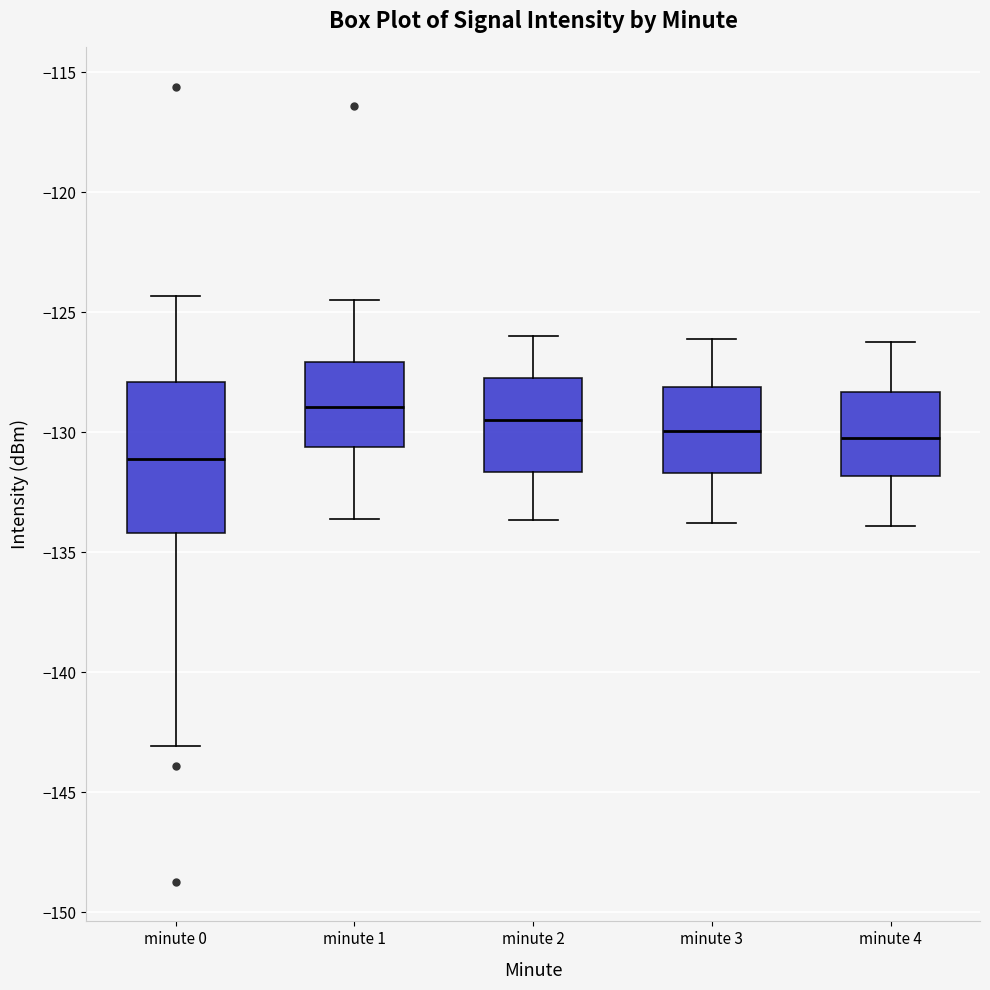

Reading left to right, transcribe this box plot: for each box, give where its median line is, the range the box spans, and where its two whiskers end, as read against the y-axis. The values are not printed on the chart, so give them approximately, as read against the axis.

minute 0: median -131.0, box -134.0 to -128.0, whiskers -143.0 to -124.5
minute 1: median -129.0, box -130.5 to -127.0, whiskers -133.5 to -124.5
minute 2: median -129.5, box -131.5 to -128.0, whiskers -133.5 to -126.0
minute 3: median -130.0, box -131.5 to -128.0, whiskers -134.0 to -126.0
minute 4: median -130.0, box -132.0 to -128.5, whiskers -134.0 to -126.0